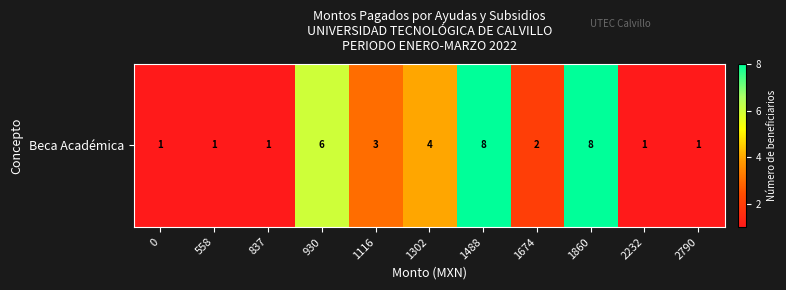

Reading right to left, transcribe all the data shown in this chart.

2790=1	2232=1	1860=8	1674=2	1488=8	1302=4	1116=3	930=6	837=1	558=1	0=1